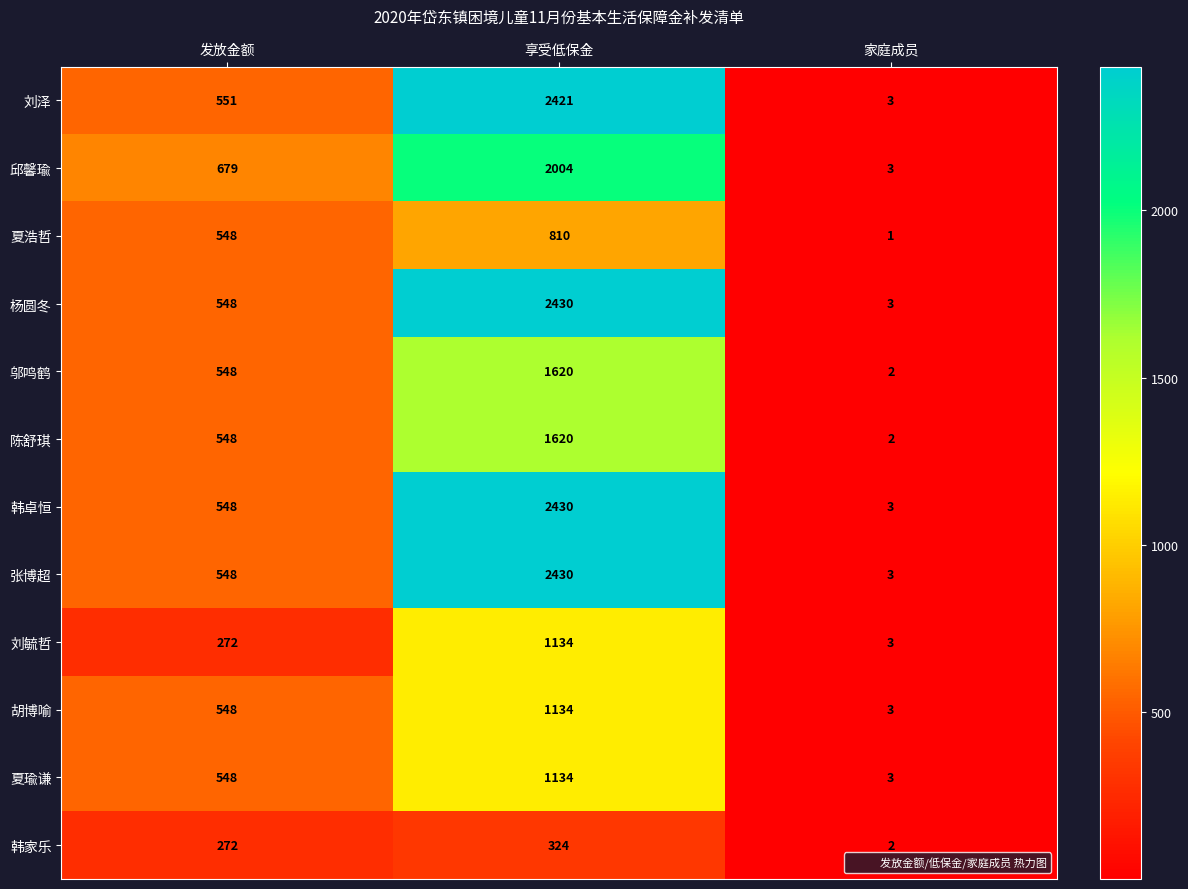

What is the total value across all series at 发放金额?

6158